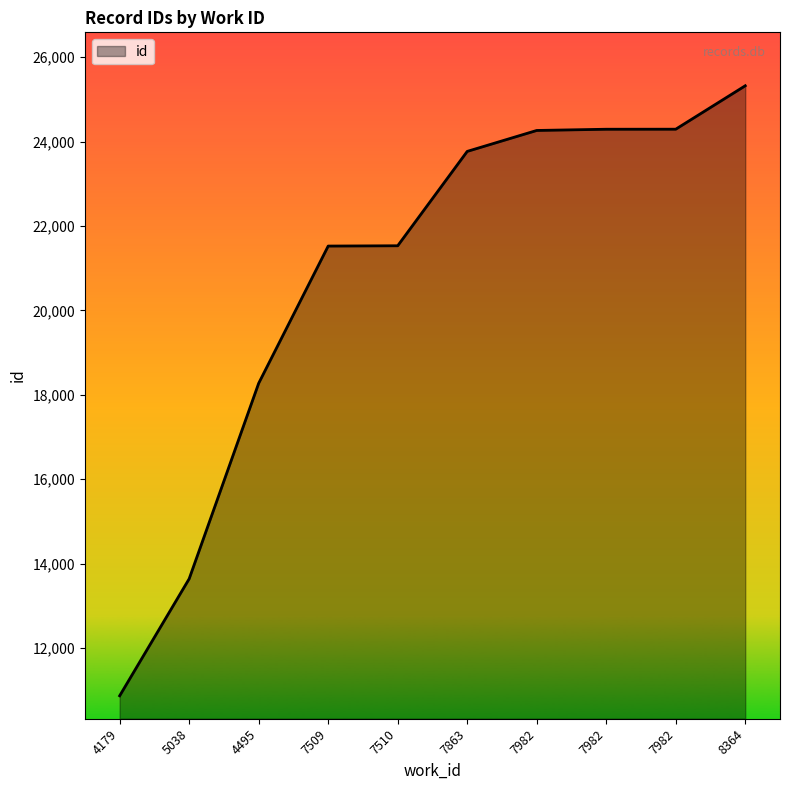

Rank the categories by value from lowest to highest.

4179, 5038, 4495, 7509, 7510, 7863, 7982, 7982, 7982, 8364